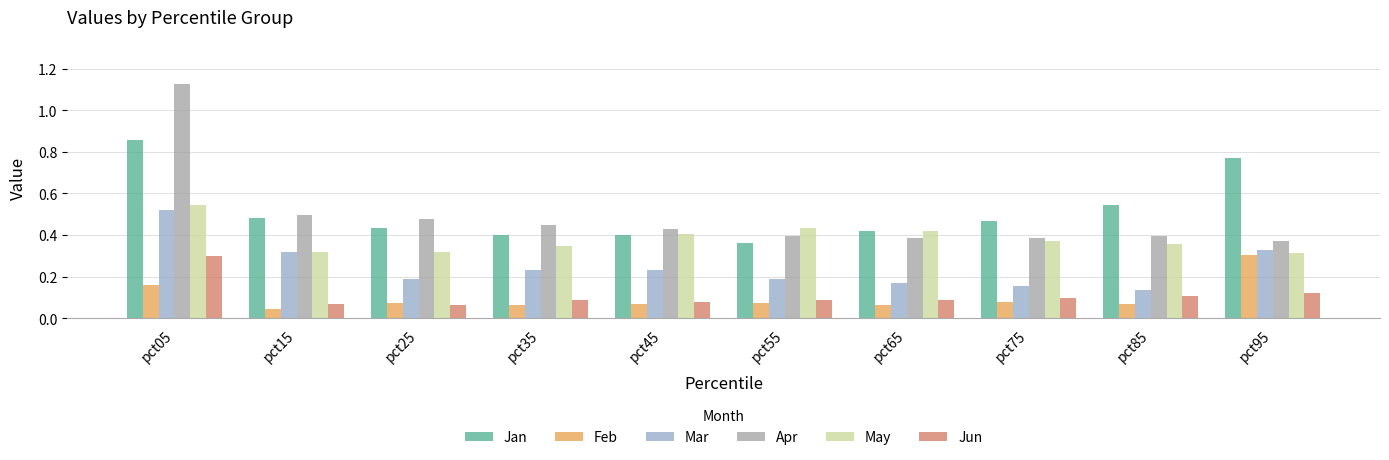

Is it true that May equals 0.4 at pct45?

True